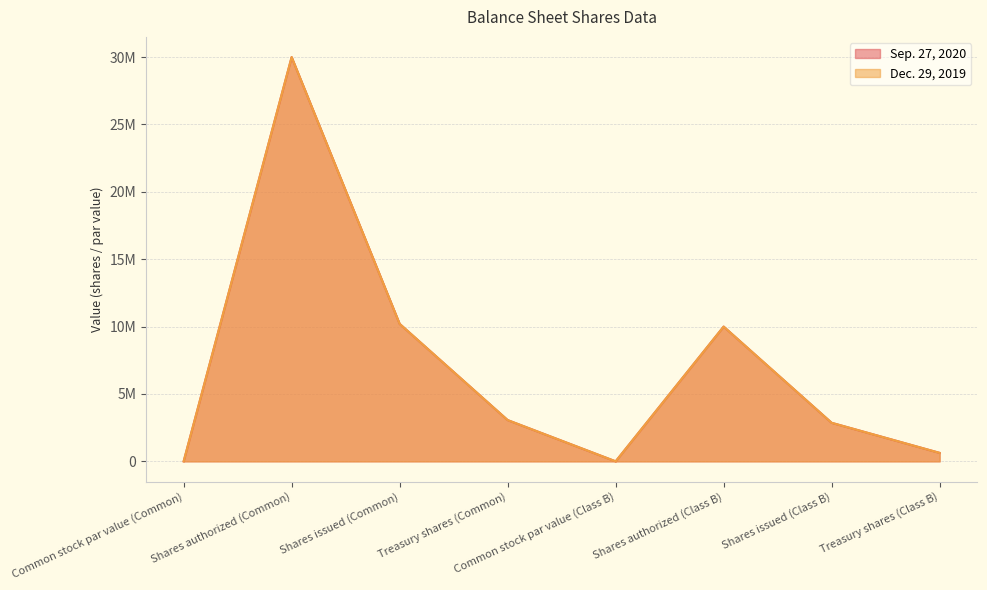

Is the value of Sep. 27, 2020 at Shares issued (Common) greater than the value of Dec. 29, 2019 at Shares issued (Class B)?

Yes